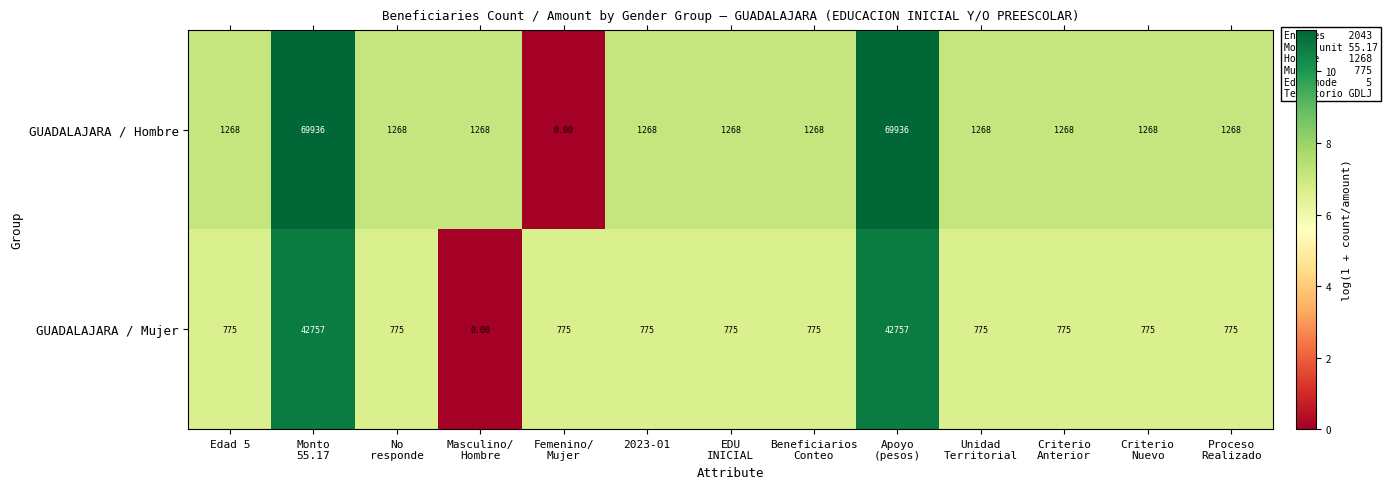

What is the spread (max minus min) of values at 2023-01?

493